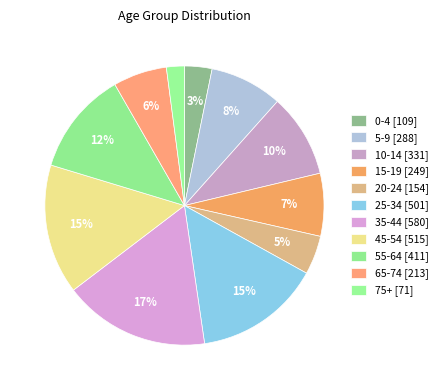

Is it true that 0-4 is 3% of the pie?

True